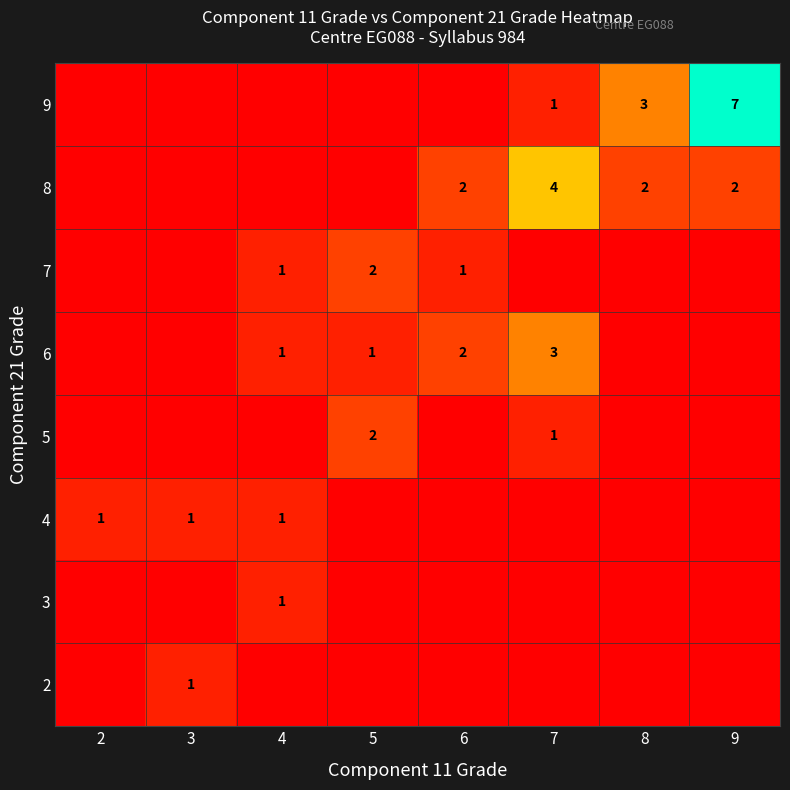

Is it true that 6 equals 4 at 7?

False